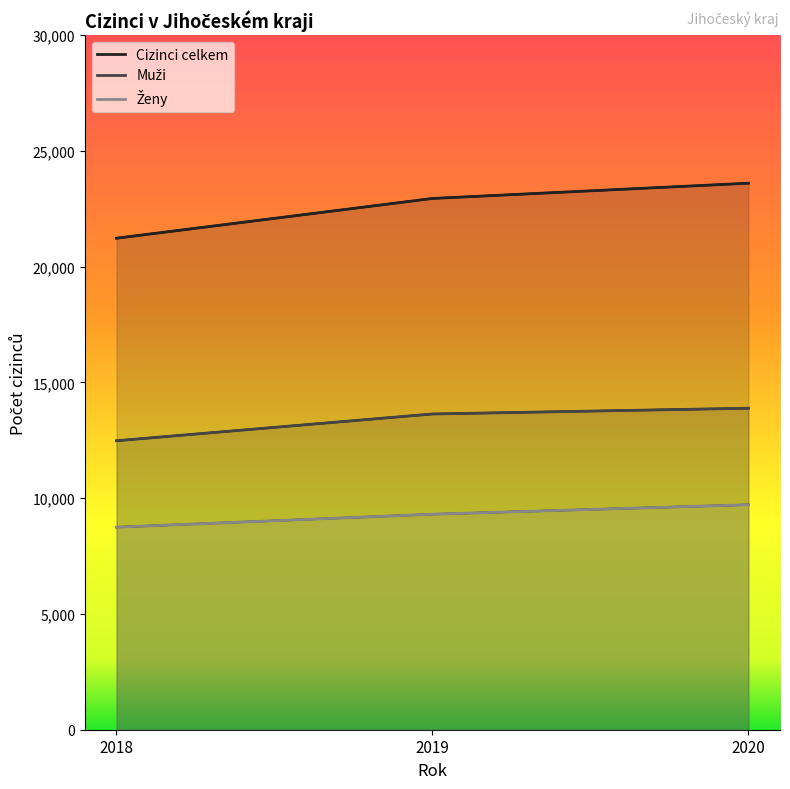

What is the value of the Cizinci celkem point at the 2nd from the left?

22942